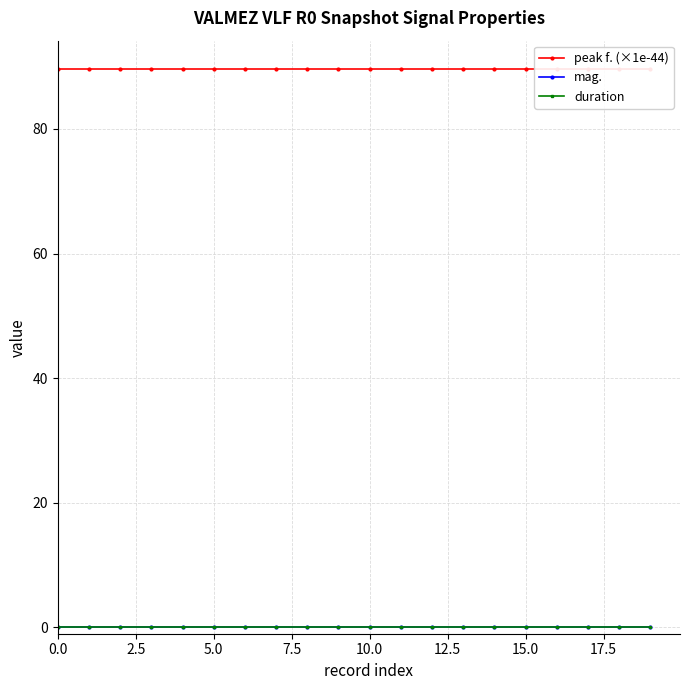

Is this an area chart (filled region under the line)?

No